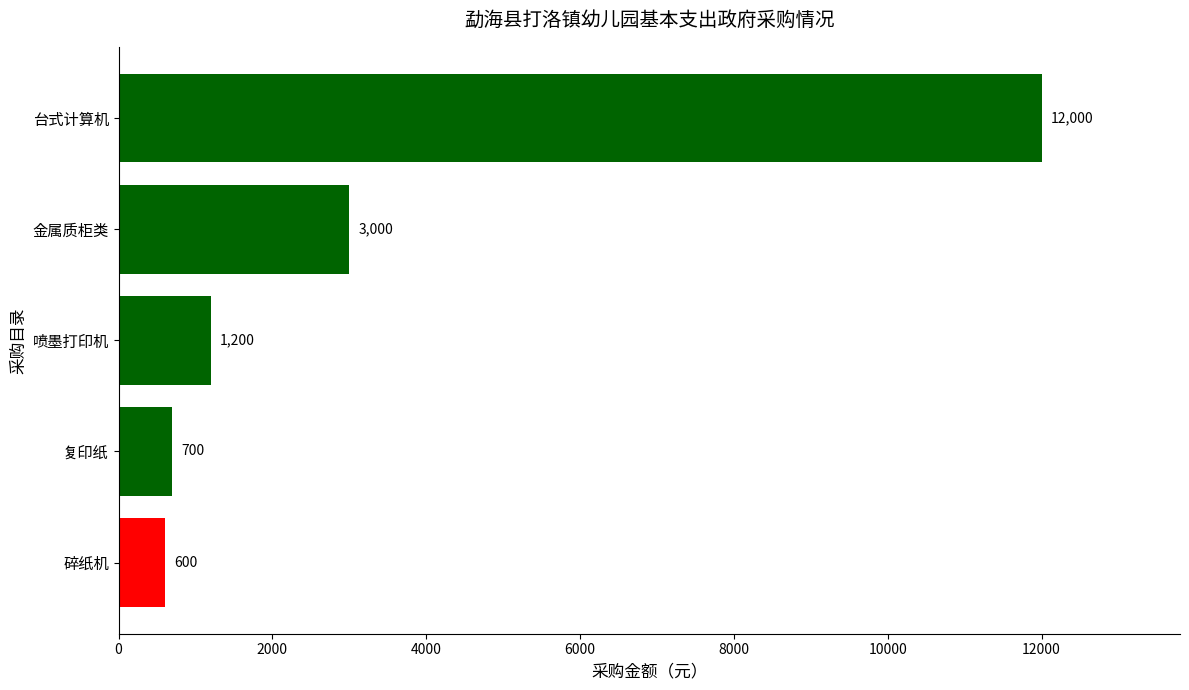

Reading bottom to top, transcribe all the data shown in this chart.

碎纸机=600	复印纸=700	喷墨打印机=1200	金属质柜类=3000	台式计算机=12000